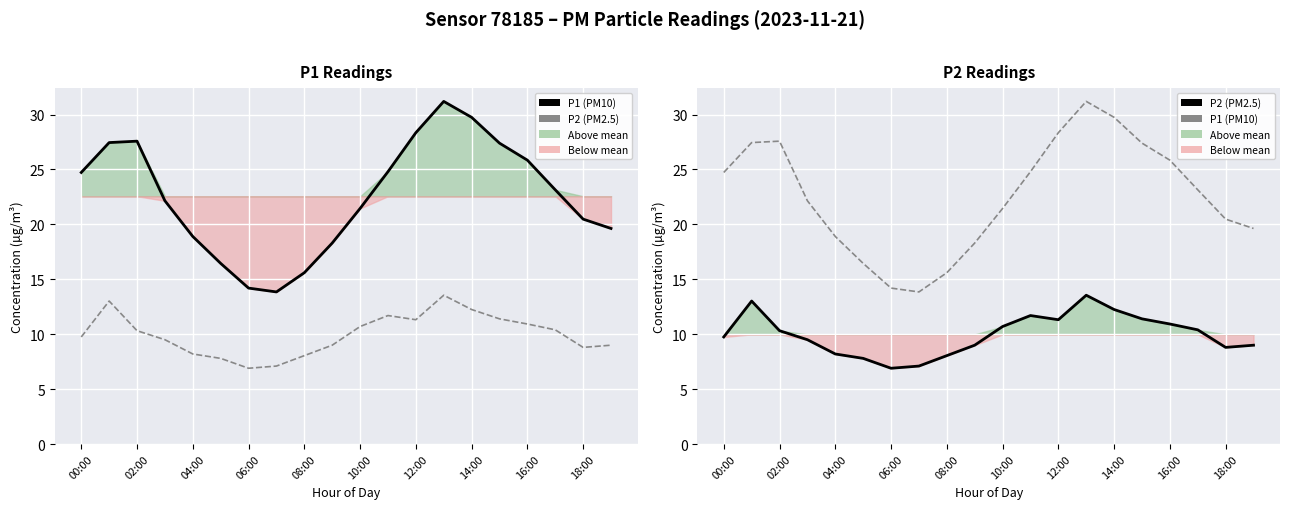

How many values in the P2 (PM2.5) series are below 10?

10